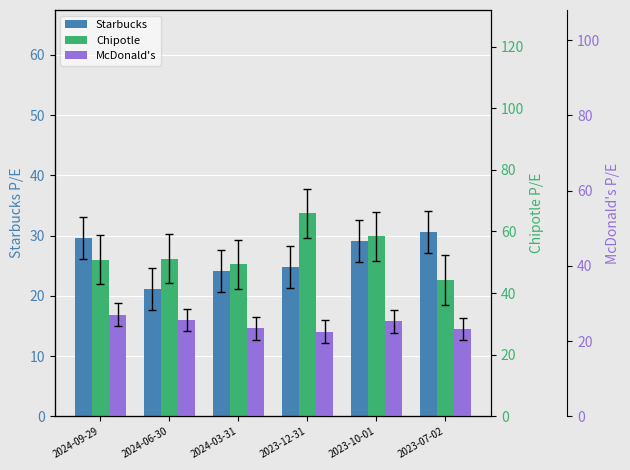

How many bars are there in each group?

3